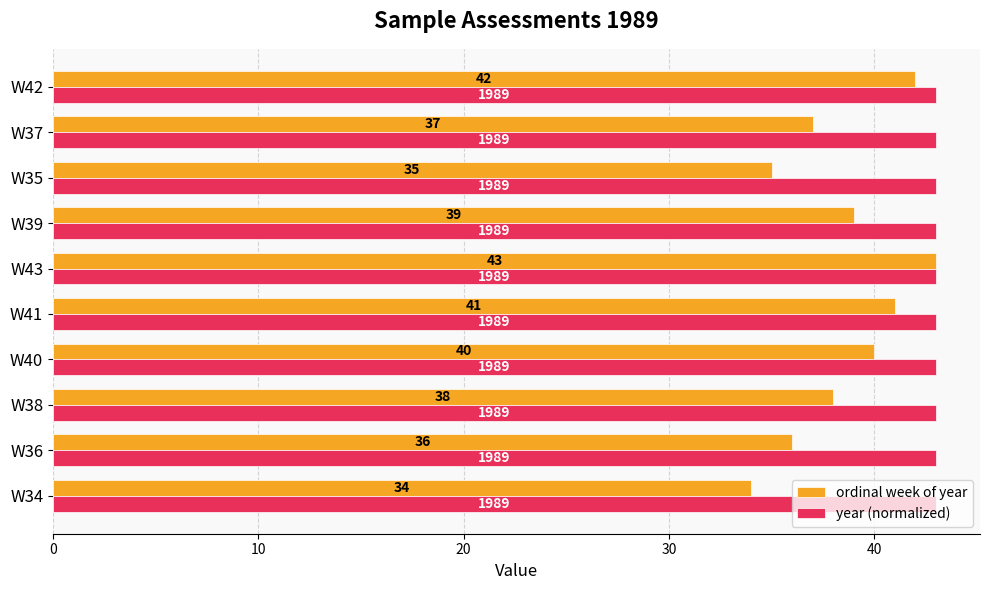

What is the difference between the maximum and minimum values in the ordinal week of year series?

9